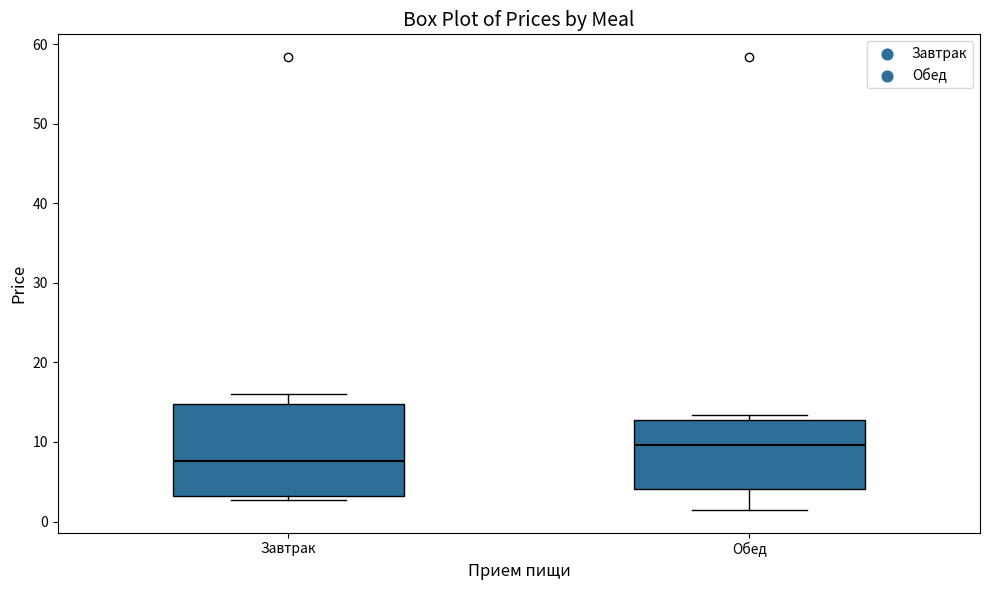

Reading left to right, read every box against the y-axis: the position of its median line, the range the box covers, and the ends of its whiskers. The values are not printed on the chart, so give them approximately, as read against the axis.

Завтрак: median 8, box 3 to 15, whiskers 3 (just below the box's lower edge) to 16
Обед: median 10, box 4 to 13, whiskers 1 to 13 (just above the box's upper edge)